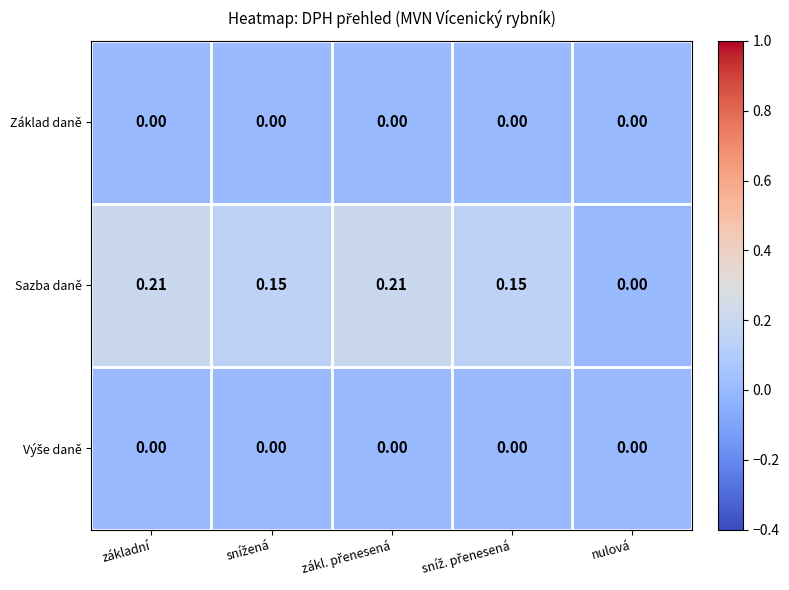

Which series has the largest total across all categories?

Sazba daně